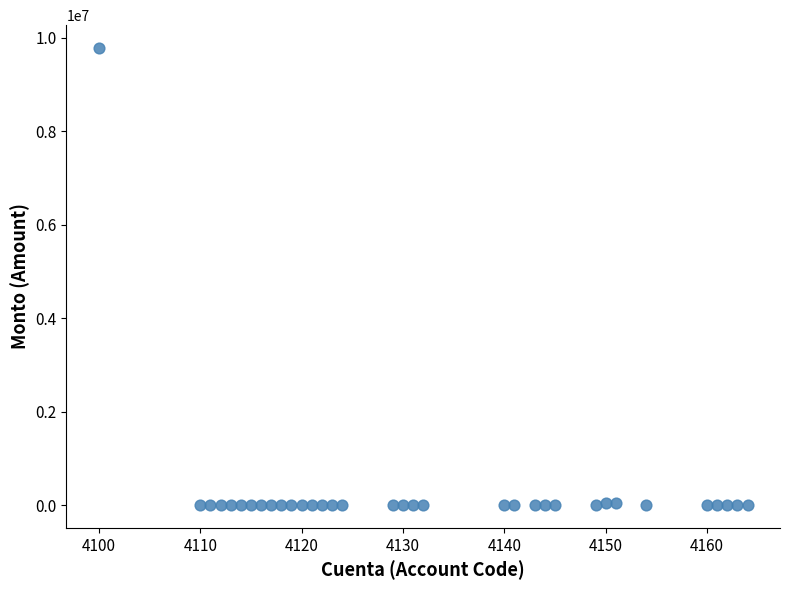

What is the range of X values (max minus min)?

64.0